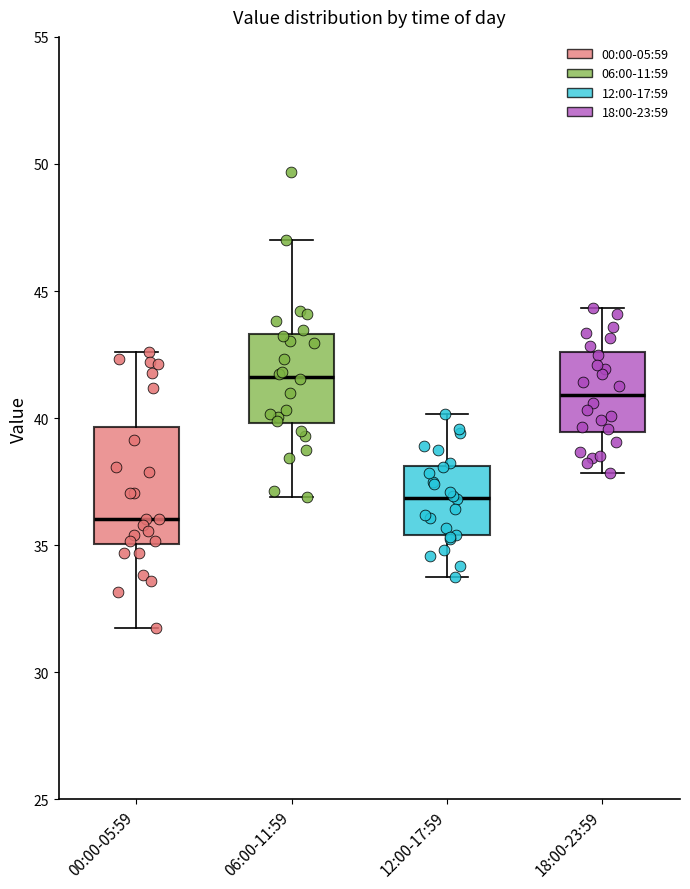

Where is the upper edge of the box for 18:00-23:59 on the y-axis? The values are not printed on the chart, so give them approximately, as read against the axis.

42.5